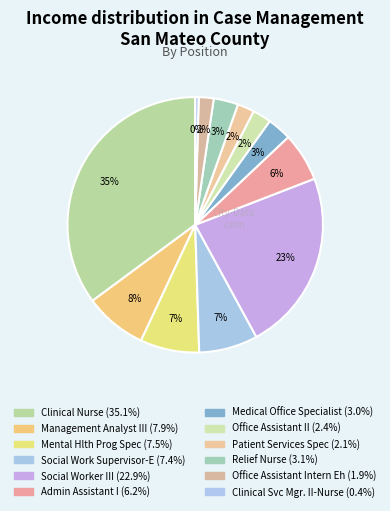

Is it true that Social Work Supervisor-E is 7% of the pie?

True